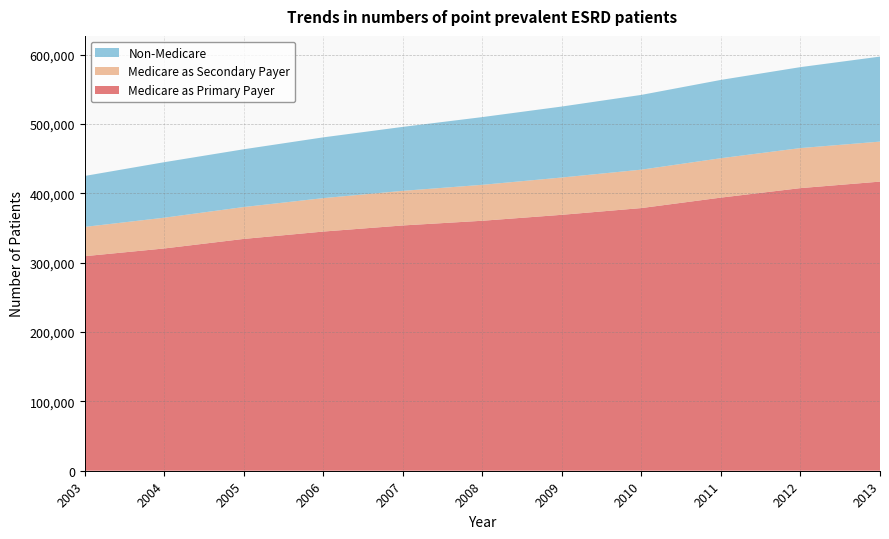

Reading left to right, transcribe all the data shown in this chart.

Medicare as Primary Payer: 2003=309302	2004=320440	2005=334204	2006=344809	2007=353616	2008=360380	2009=368950	2010=378672	2011=393755	2012=407432	2013=416808
Medicare as Secondary Payer: 2003=42221	2004=44351	2005=45970	2006=48202	2007=49893	2008=51811	2009=53792	2010=55377	2011=56803	2012=57730	2013=57677
Non-Medicare: 2003=73457	2004=80022	2005=83292	2006=87620	2007=92218	2008=97647	2009=102334	2010=107801	2011=112885	2012=116712	2013=122551